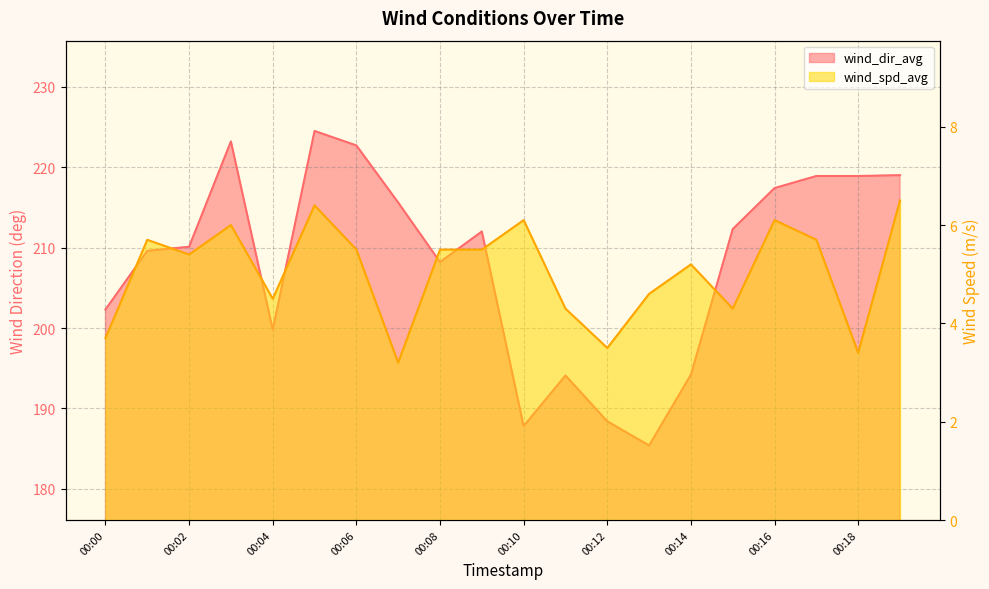

Which series changed the most between 00:01 and 00:16?

wind_dir_avg